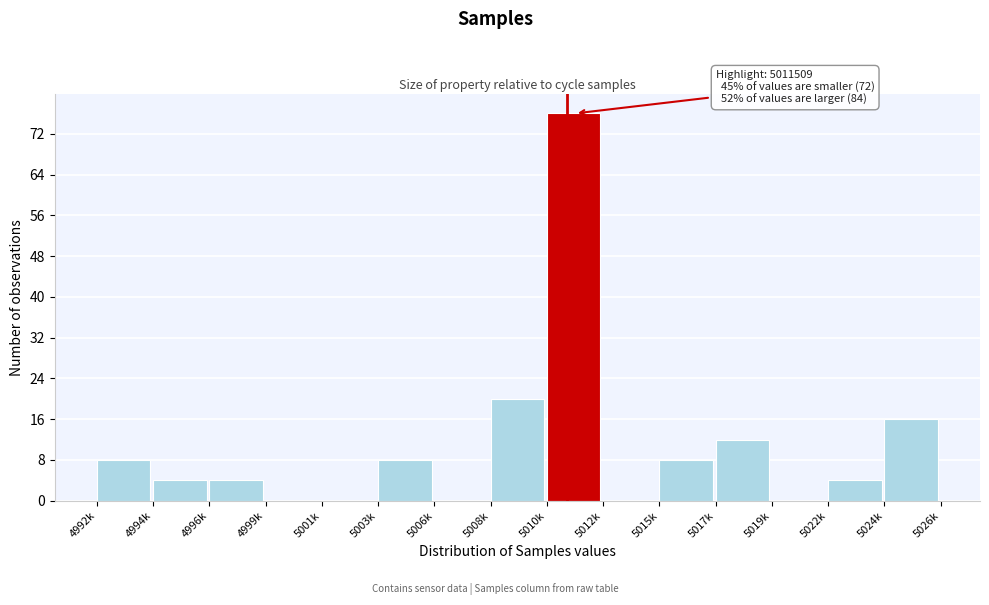

Reading left to right, transcribe all the data shown in this chart.

4992k=8	4994k=4	4996k=4	4999k=0	5001k=0	5003k=8	5006k=0	5008k=20	5010k=76	5012k=0	5015k=8	5017k=12	5019k=0	5022k=4	5024k=16